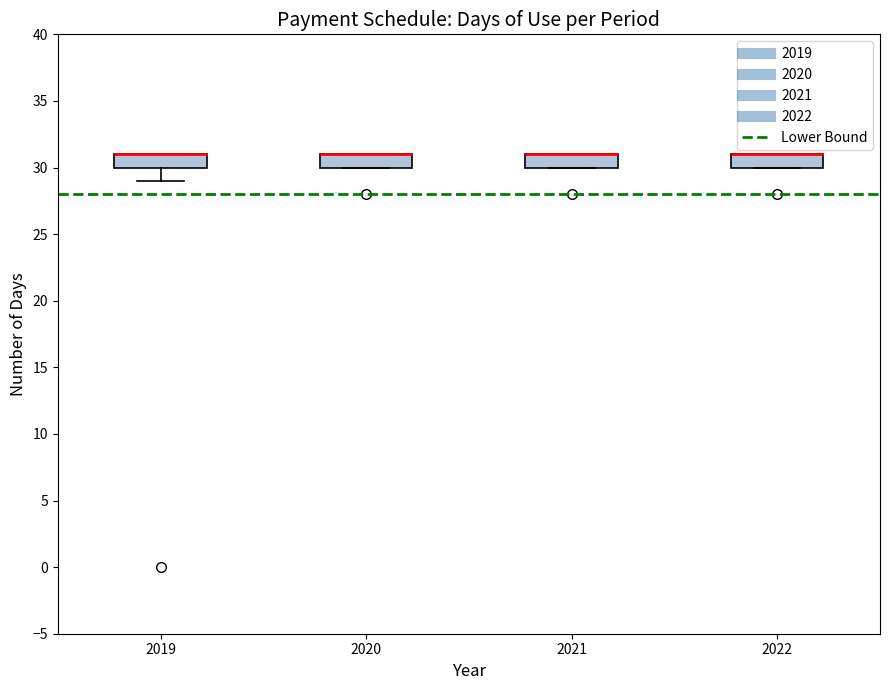

Where is the lower edge of the box at x = 2020 on the y-axis? The values are not printed on the chart, so give them approximately, as read against the axis.

30